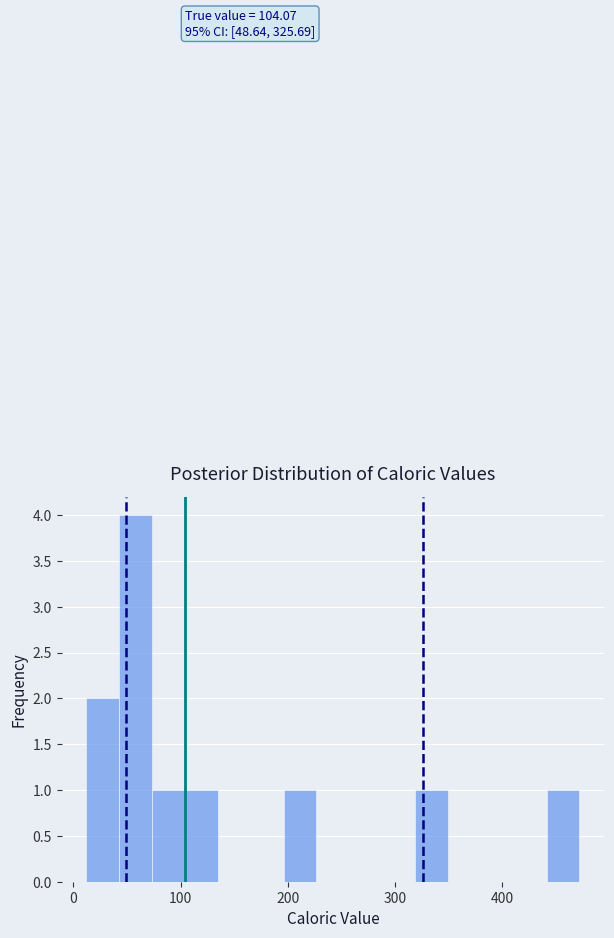

Read against the x-axis, roughly where is the centre of the tallest bar?

60